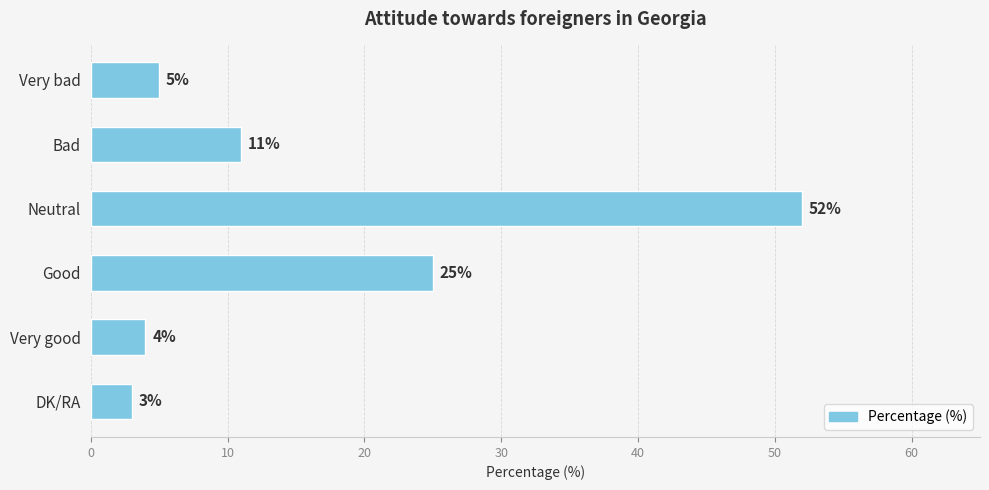

The chart shows a value of 3 at DK/RA. True or false?

True